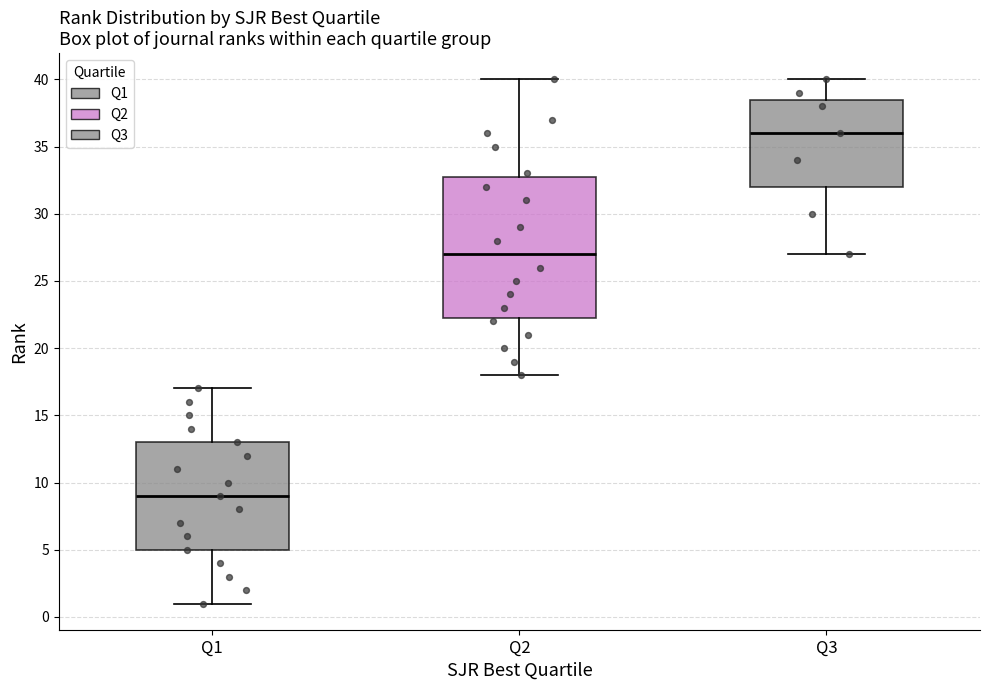

Comparing the boxes themselves (not the whiskers), which one is the tallest?

Q2